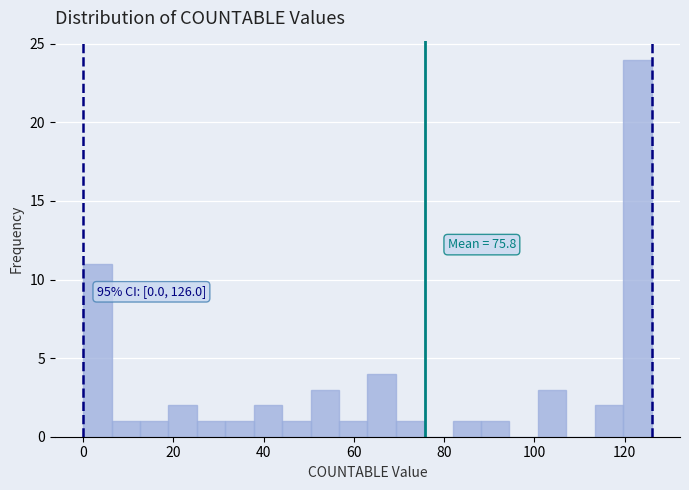

Read against the x-axis, roughly where is the centre of the tallest bar?

122